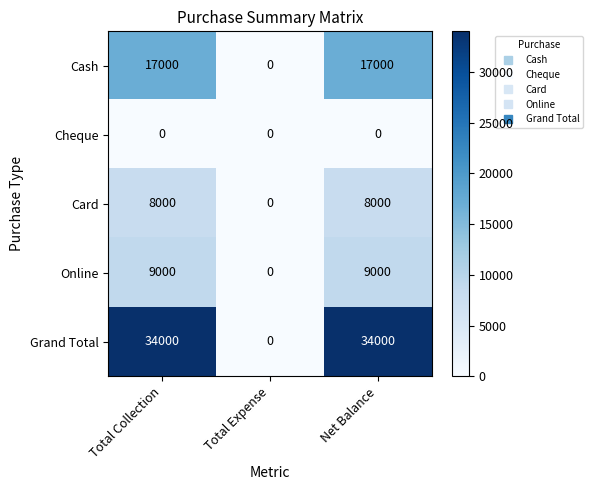

List the series in order of their peak value, highest first.

Grand Total, Cash, Online, Card, Cheque